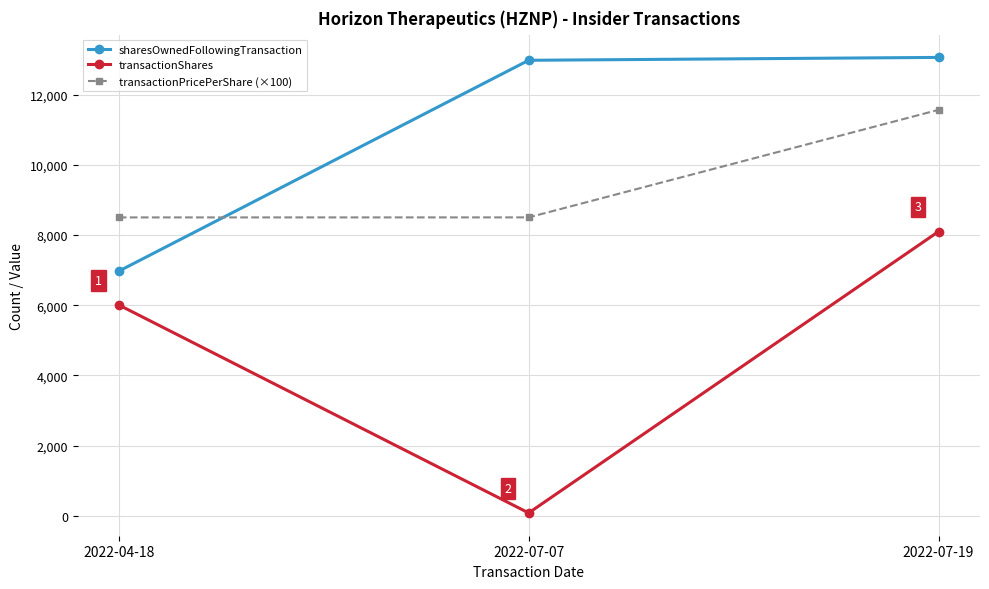

Rank the series by their average value, from highest to lowest.

sharesOwnedFollowingTransaction, transactionPricePerShare (×100), transactionShares